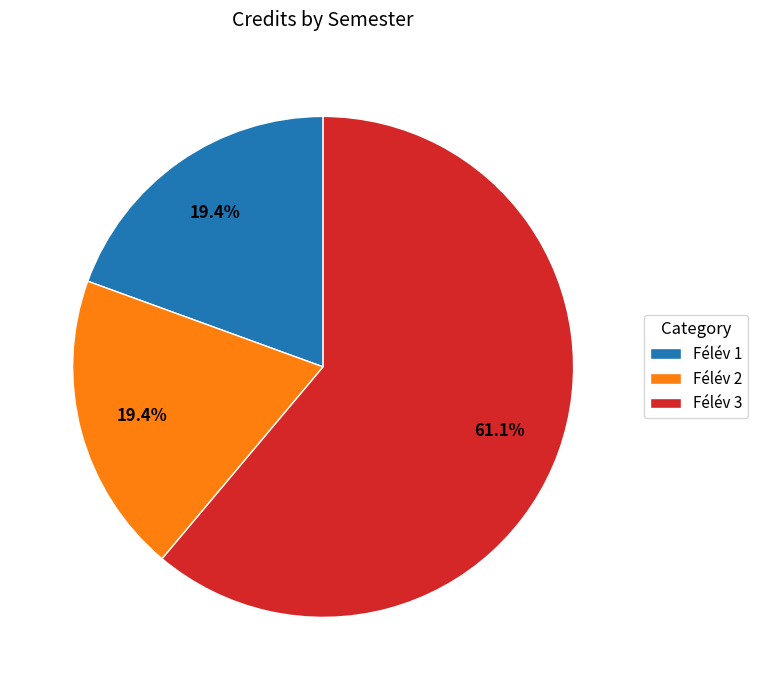

To the nearest percent, what percentage of the pie is Félév 2?

19%